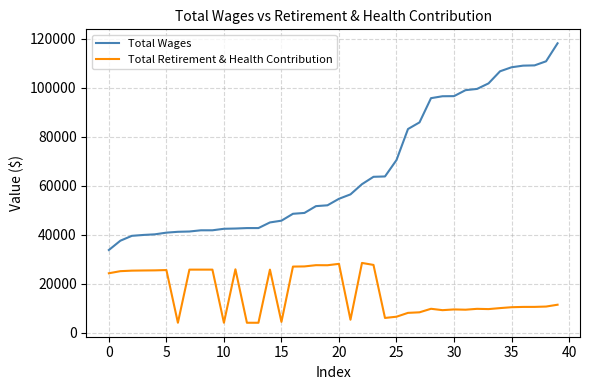

How many lines are shown in the chart?

2